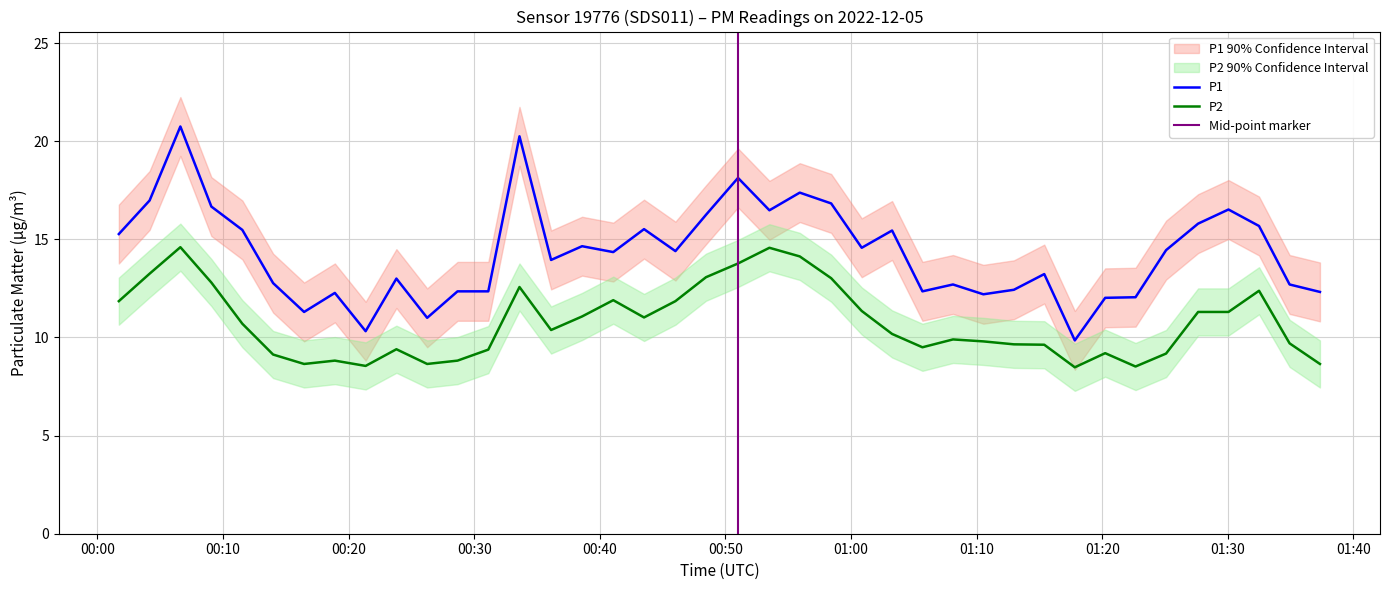

What is the minimum value for P2?

8.5